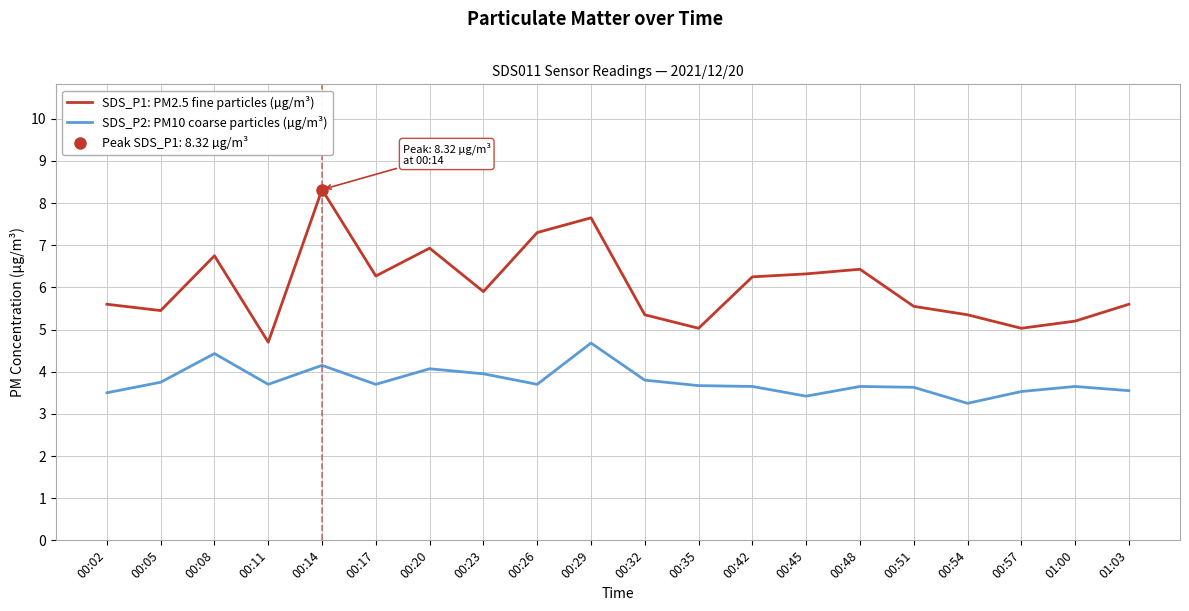

What is the difference between the SDS_P1: PM2.5 fine particles (µg/m³) values at 00:32 and 00:05?

0.1